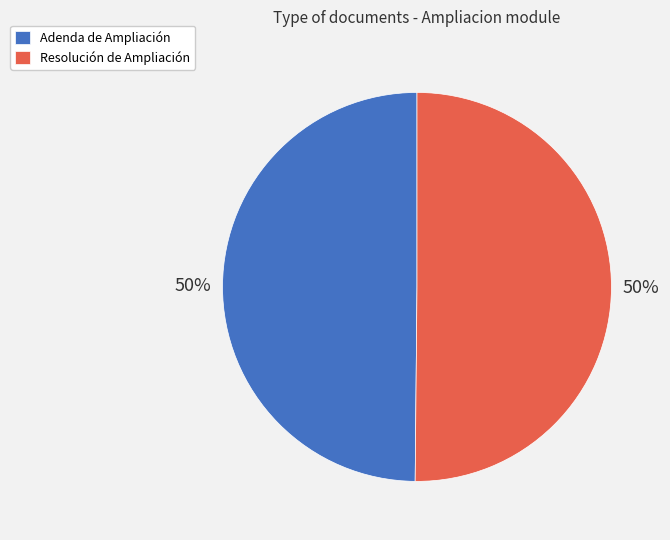

To the nearest percent, what portion does Resolución de Ampliación represent?

50%